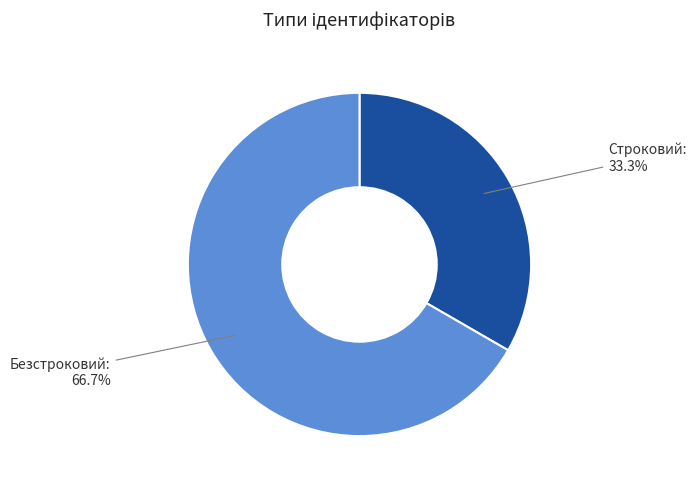

Does any single category account for the majority?

Yes